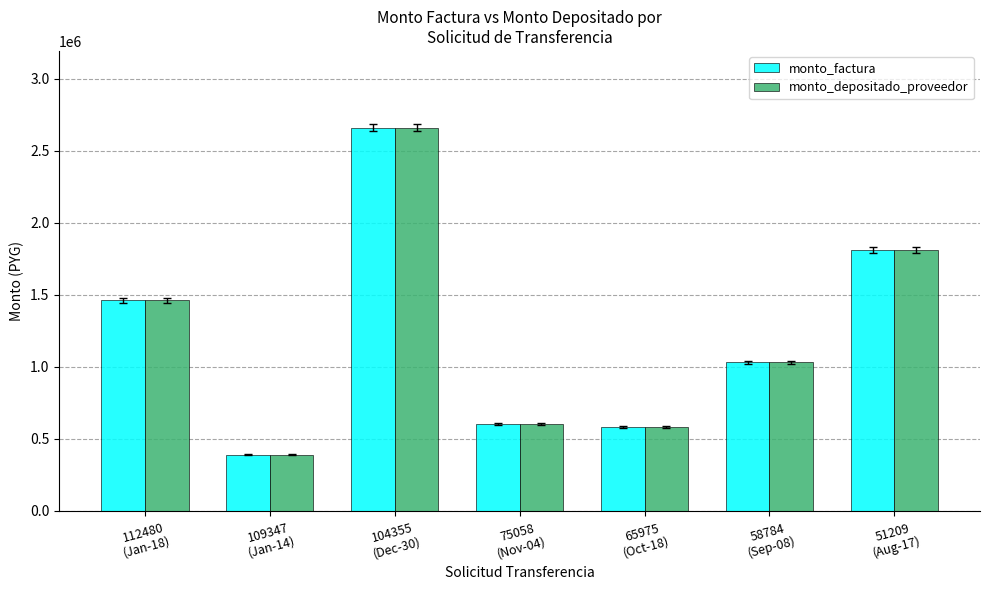

The value of monto_depositado_proveedor at 75058
(Nov-04) is 600000. True or false?

True